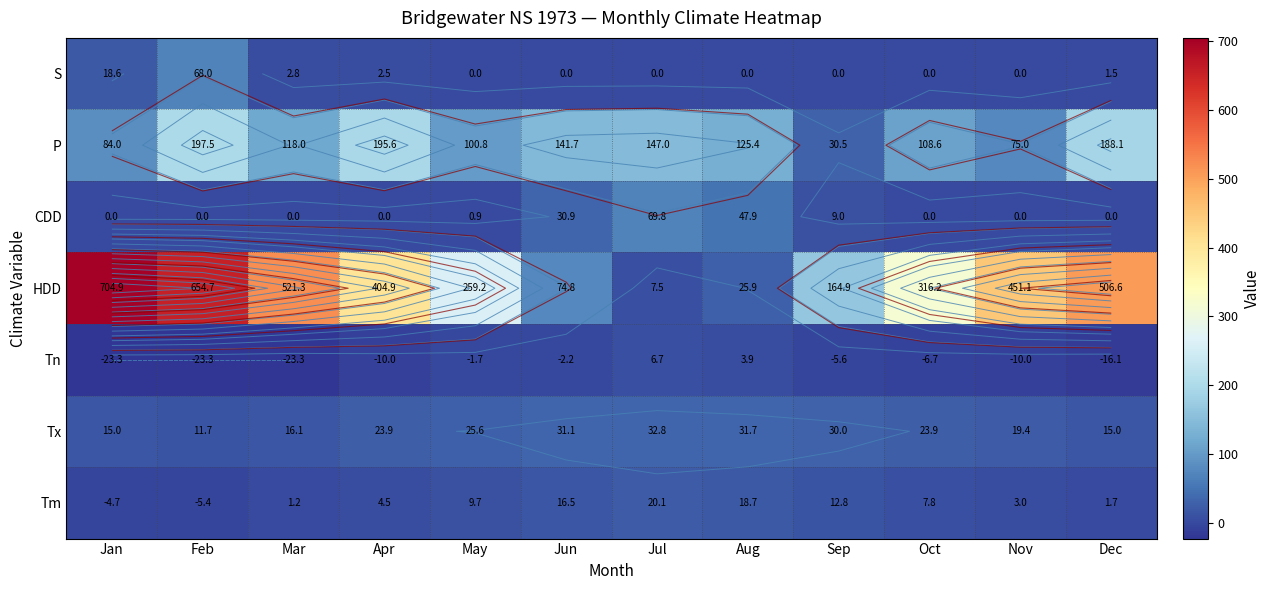

Is it true that S equals 29.6 at Jun?

False